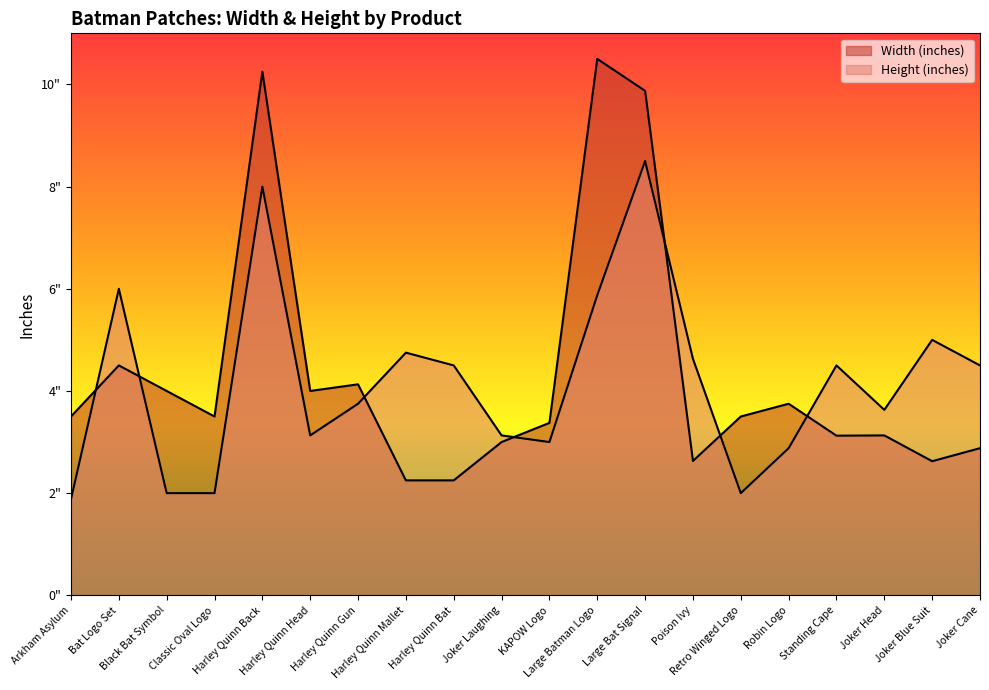

Rank the series by their maximum value, from highest to lowest.

Width, Height